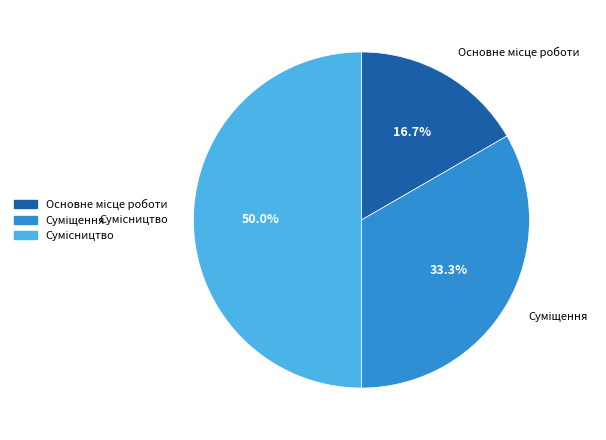

What is the change in value from Основне місце роботи to Суміщення?

+1